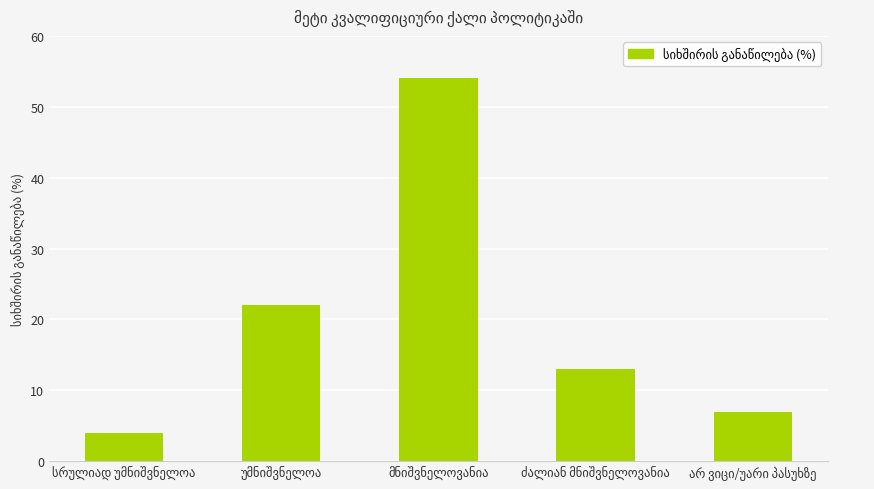

What is the value of the 1st bar from the left?

4